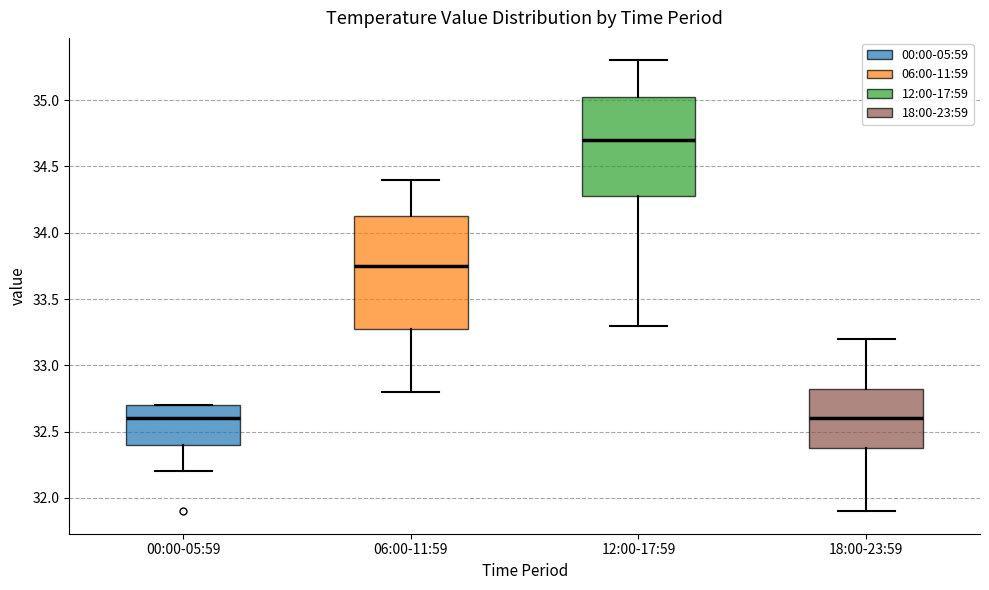

Where does the lower whisker of the box for 12:00-17:59 end on the y-axis? The values are not printed on the chart, so give them approximately, as read against the axis.

33.30